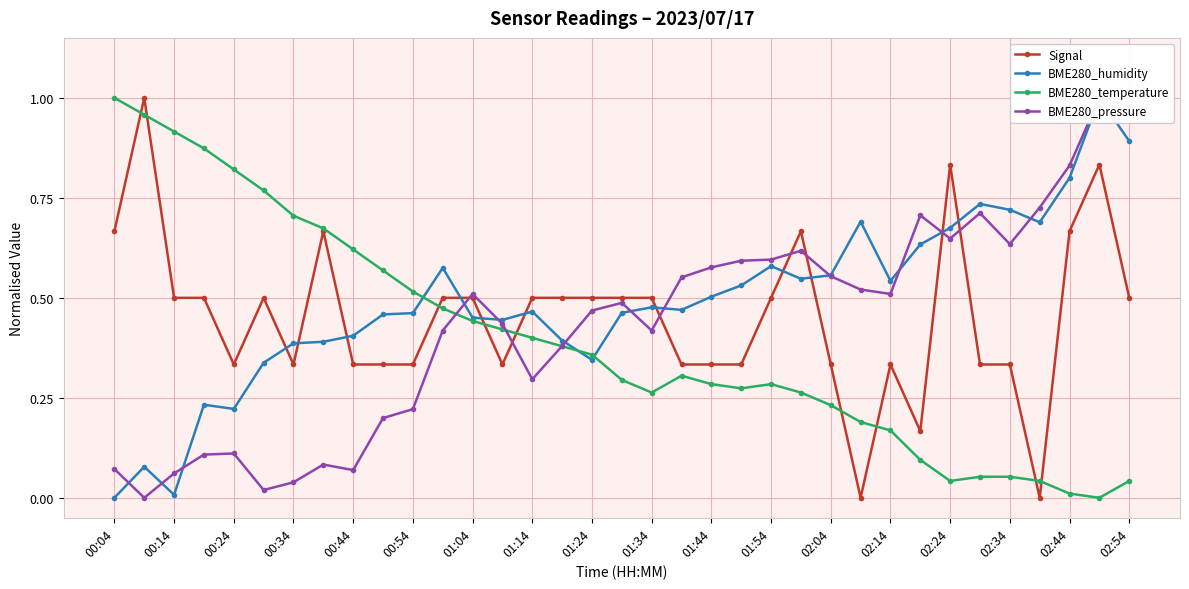

True or false: Signal has a value of 0.6 at 00:54.

False